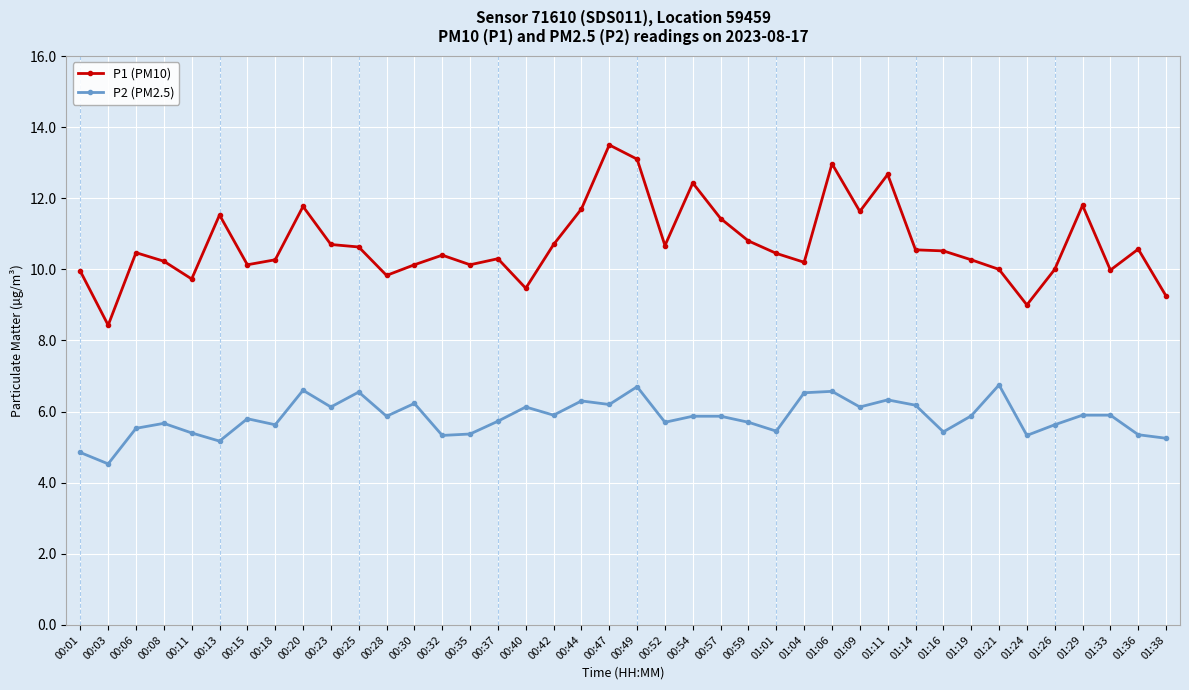

What is the value of the P1 (PM10) point at the 27th from the left?

10.2